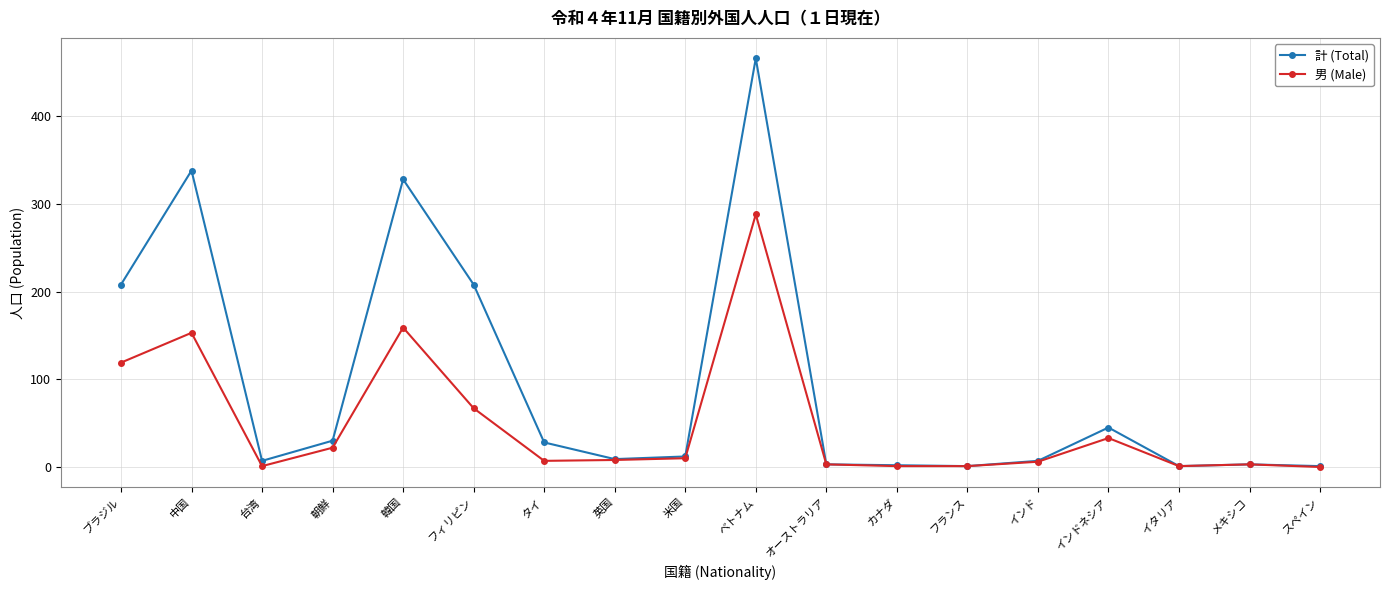

What is the label of the 2nd point from the right?

メキシコ